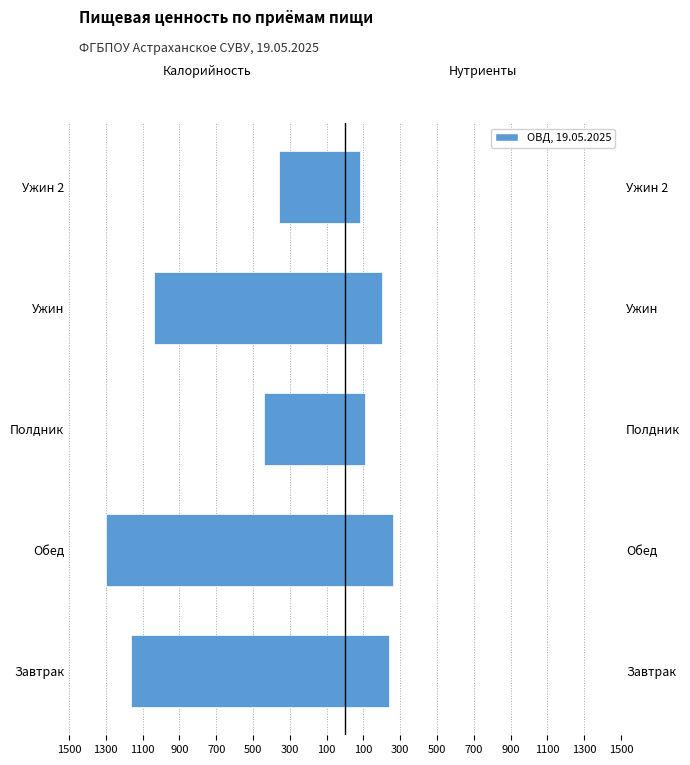

How many groups of bars are there?

5